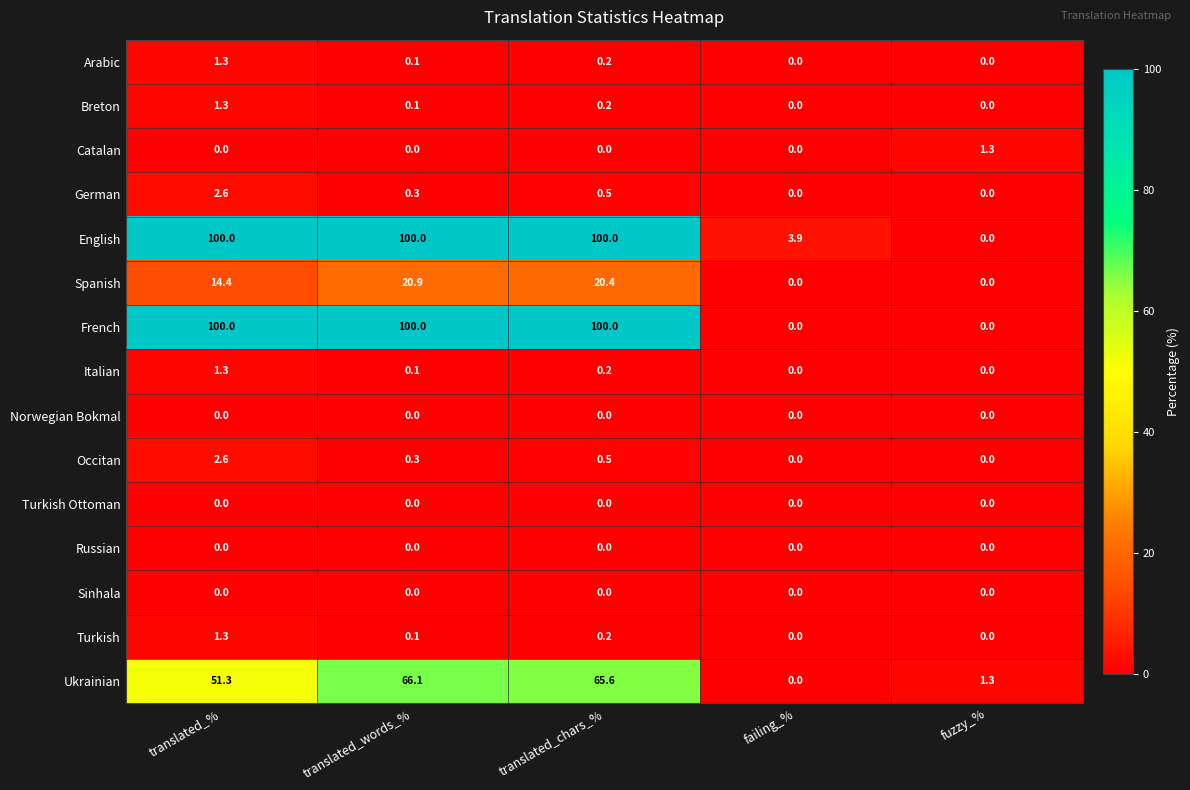

Count the Catalan values in the range 0 to 1.

4